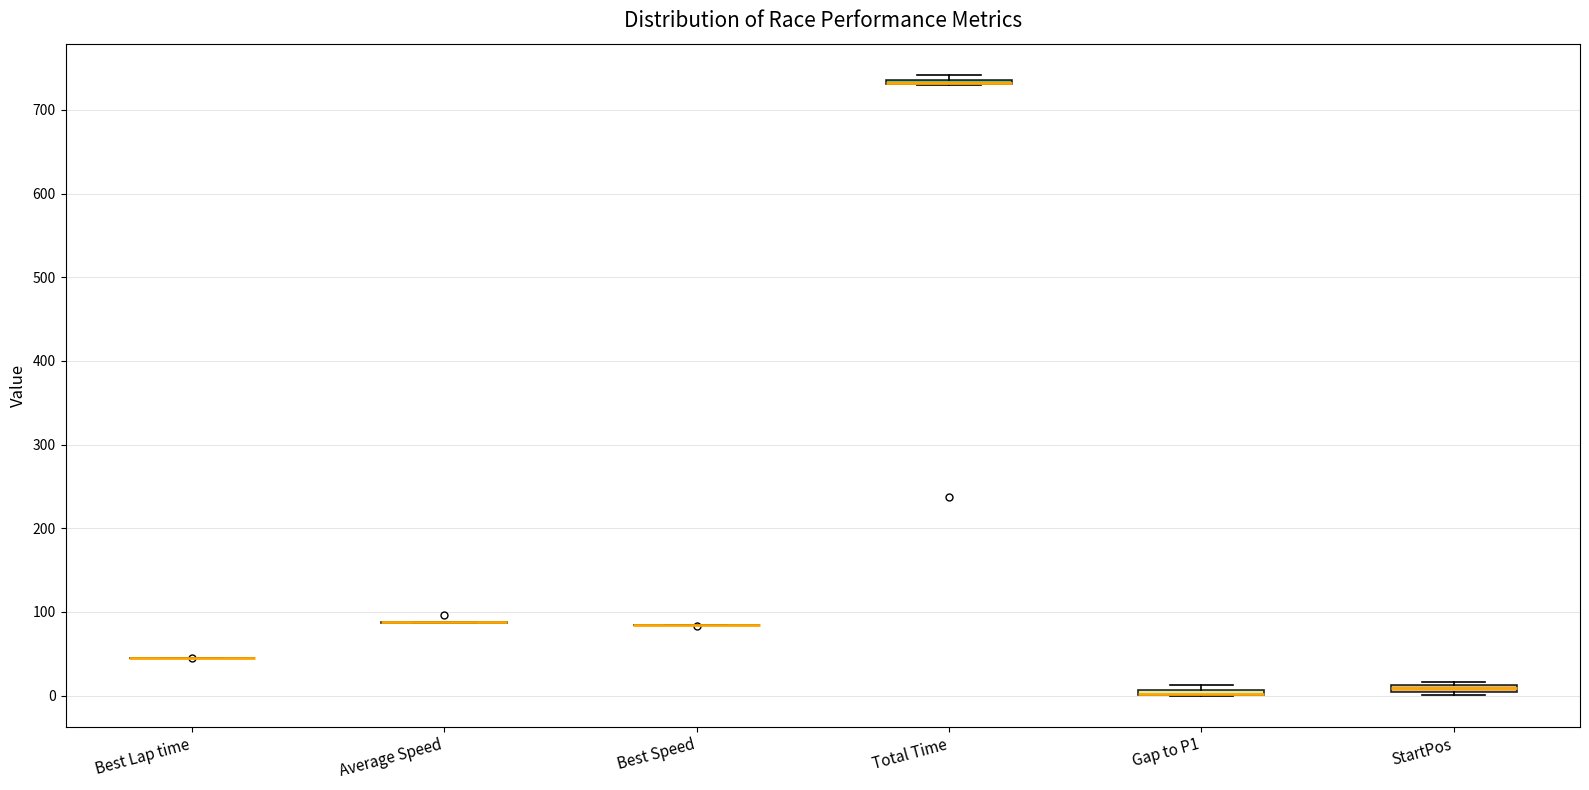

Where is the lower edge of the box for Gap to P1 on the y-axis? The values are not printed on the chart, so give them approximately, as read against the axis.

0